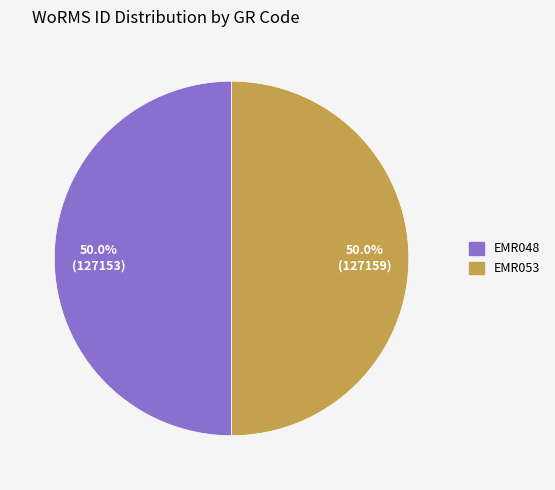

What is the ratio of the value at EMR048 to the value at EMR053?

1.0